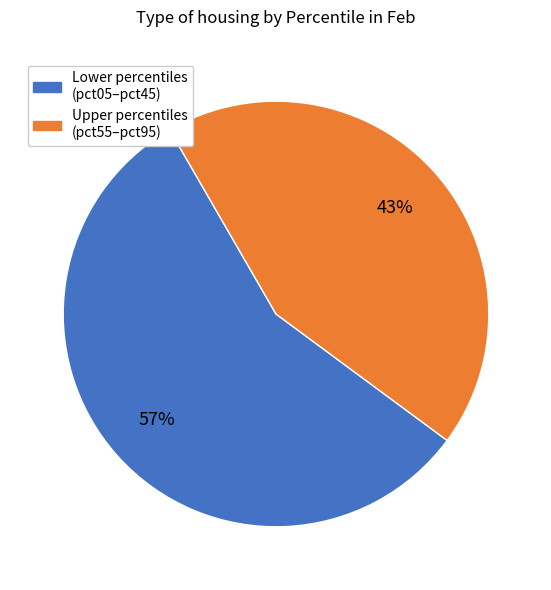

Is there a majority slice in this chart?

Yes